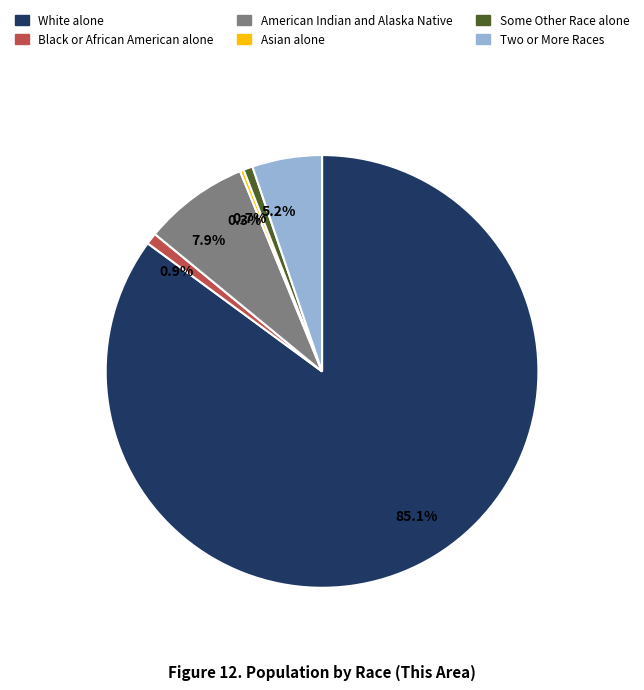

Is the sum of 0.9% and 85.1% greater than half?

Yes